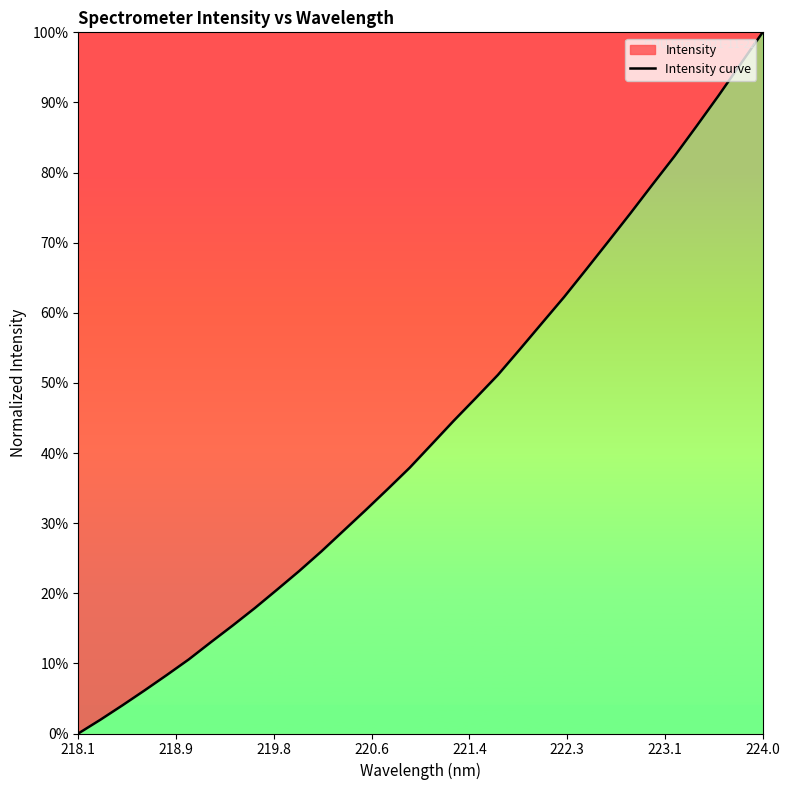

How many data points are above 0?

31